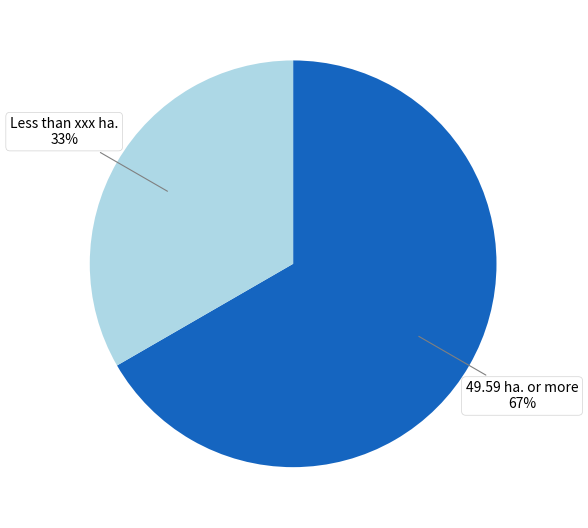

Do 49.59 ha. or more and Less than xxx ha. together represent more than half of the pie?

Yes